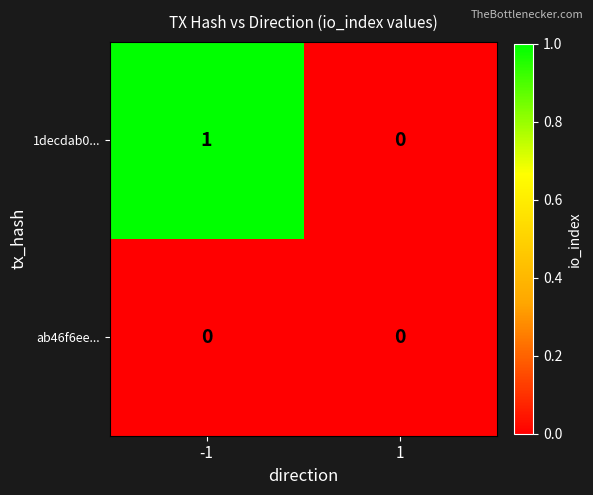

How many values in 1decdab0... are above zero?

1